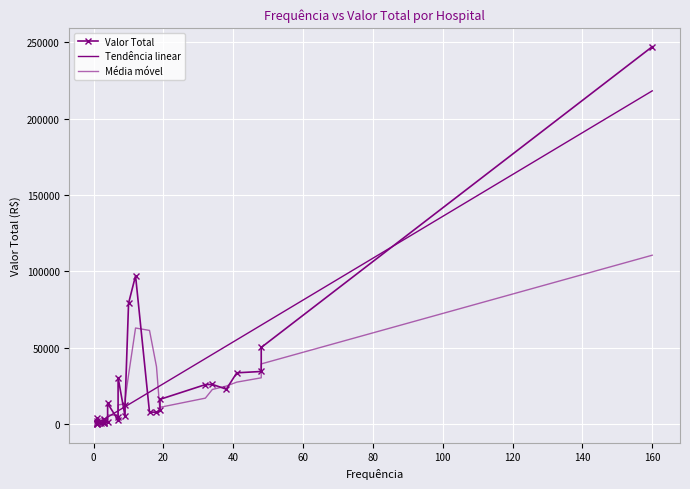

What is the difference between the maximum and minimum values?

246825.0